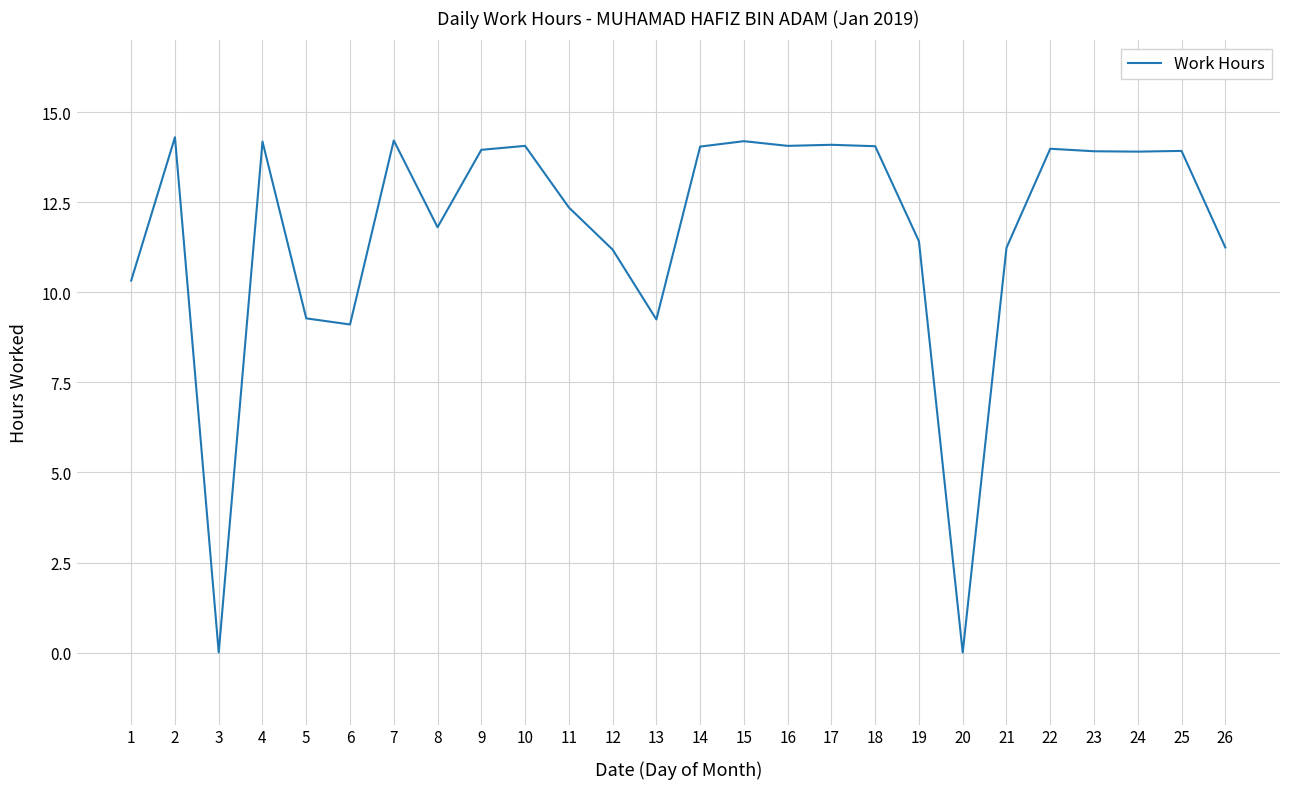

Which has a higher value, 20 or 24?

24